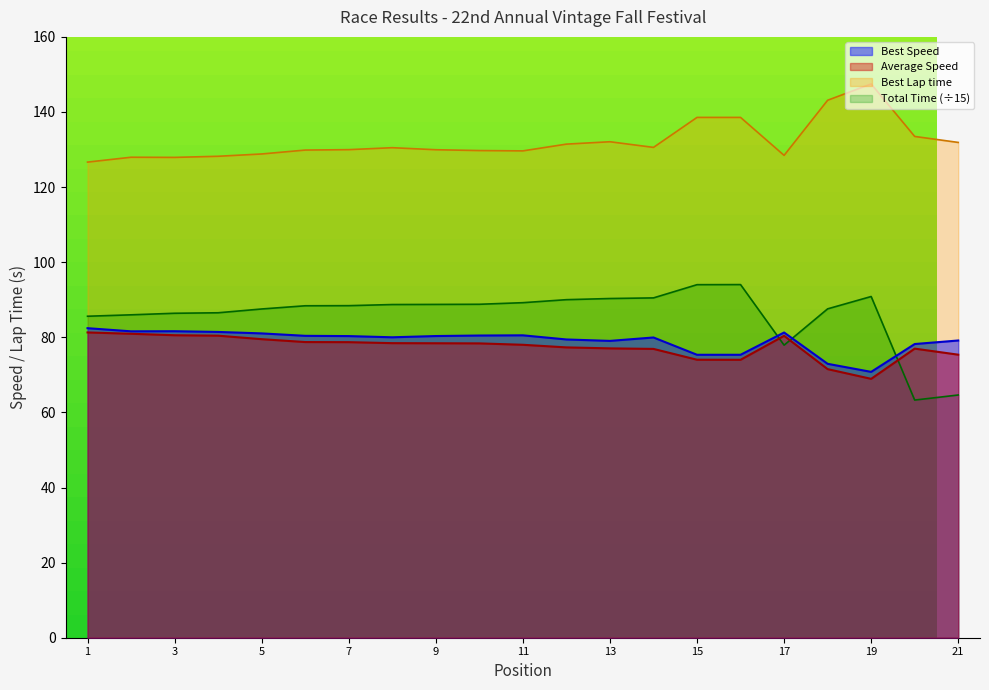

Rank the series by their maximum value, from highest to lowest.

Best Lap time, Total Time, Best Speed, Average Speed